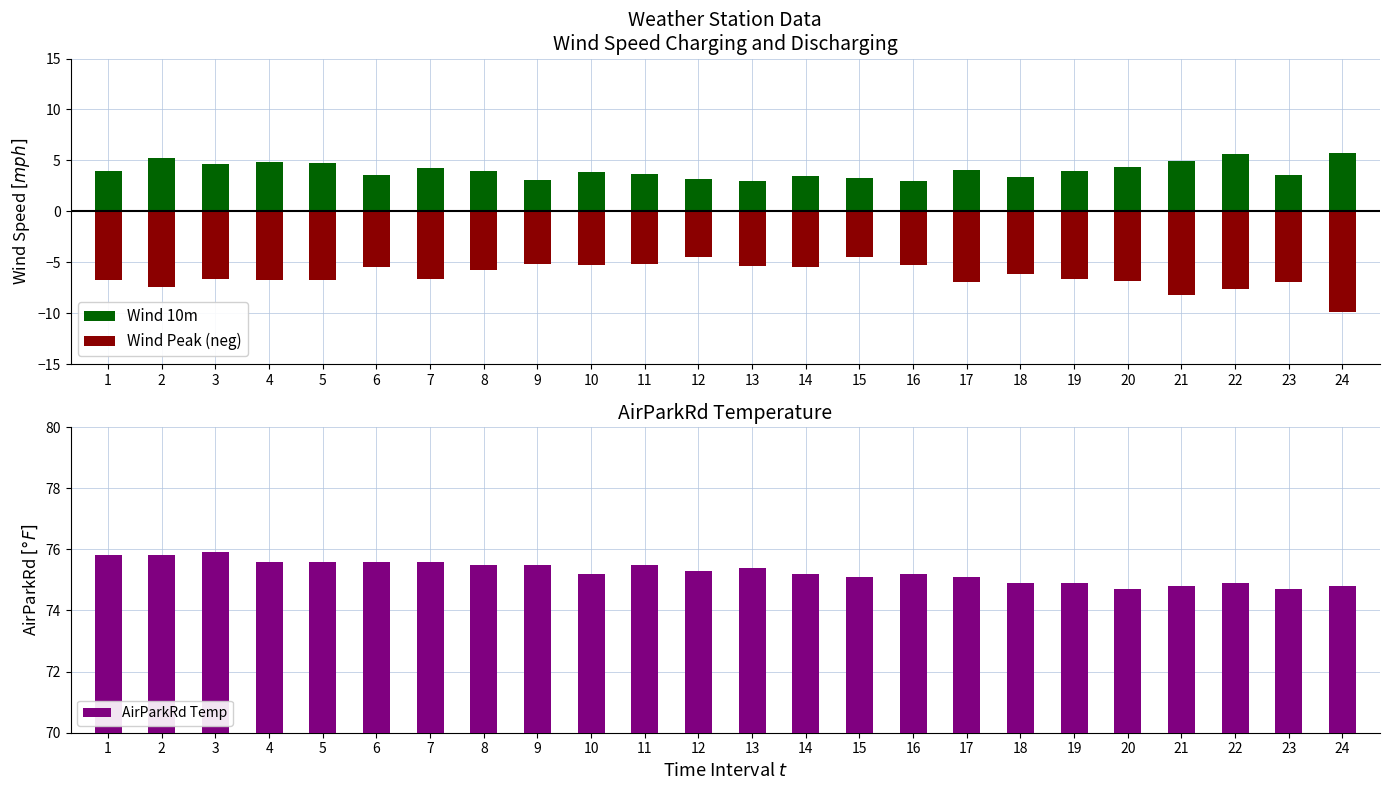

Rank the series at 20 from lowest to highest value.

Wind Peak (neg), Wind 10m, AirParkRd Temp